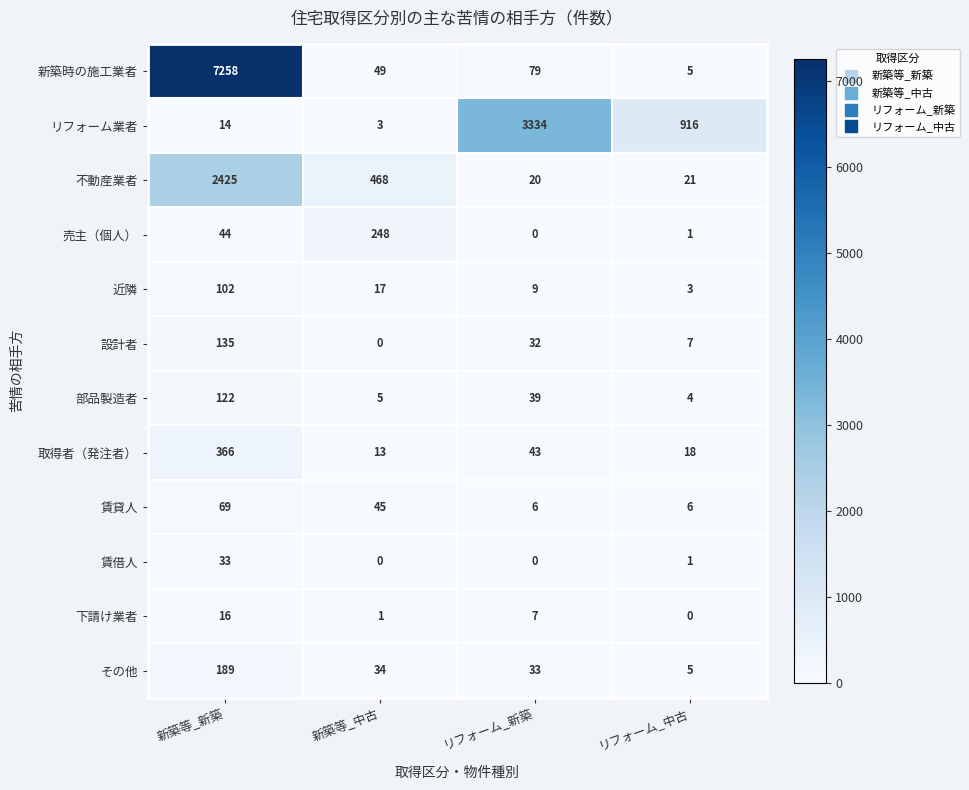

The その他 series shows 7 at リフォーム_中古. True or false?

False